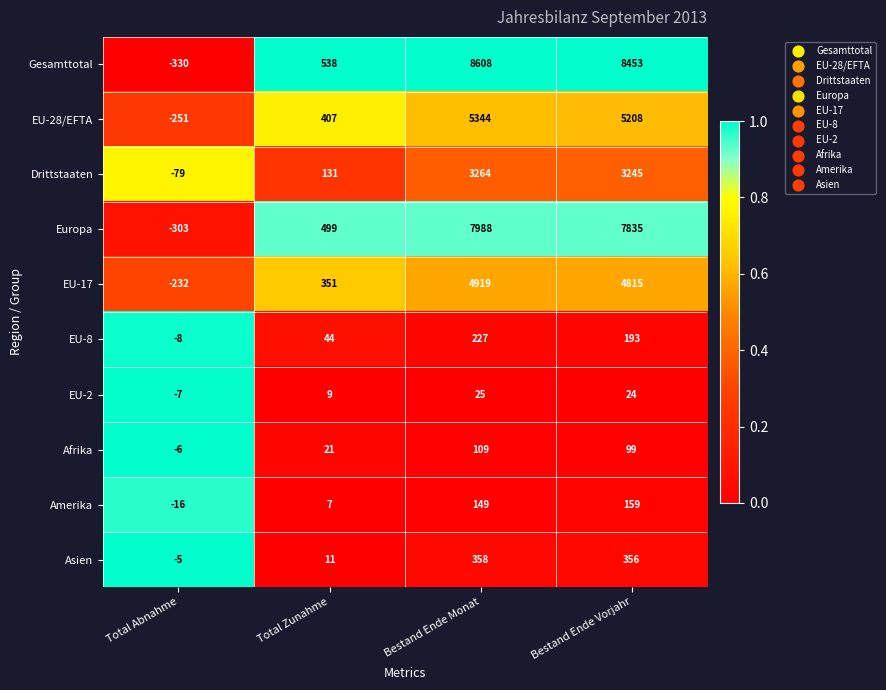

What is the difference between the highest and lowest values at Total Abnahme?

325